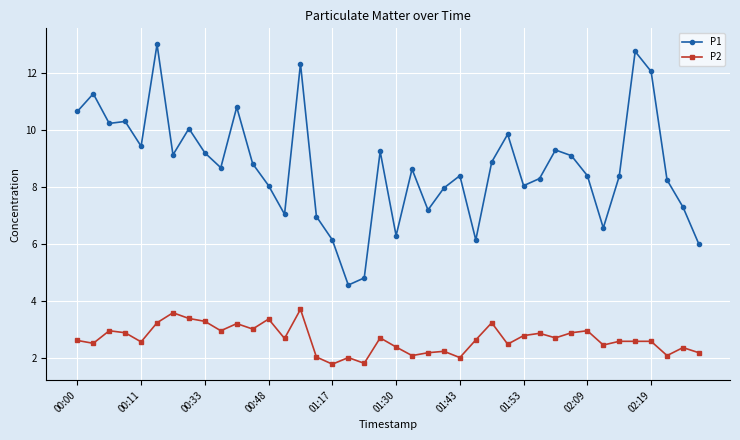

Which series has the largest total across all categories?

P1